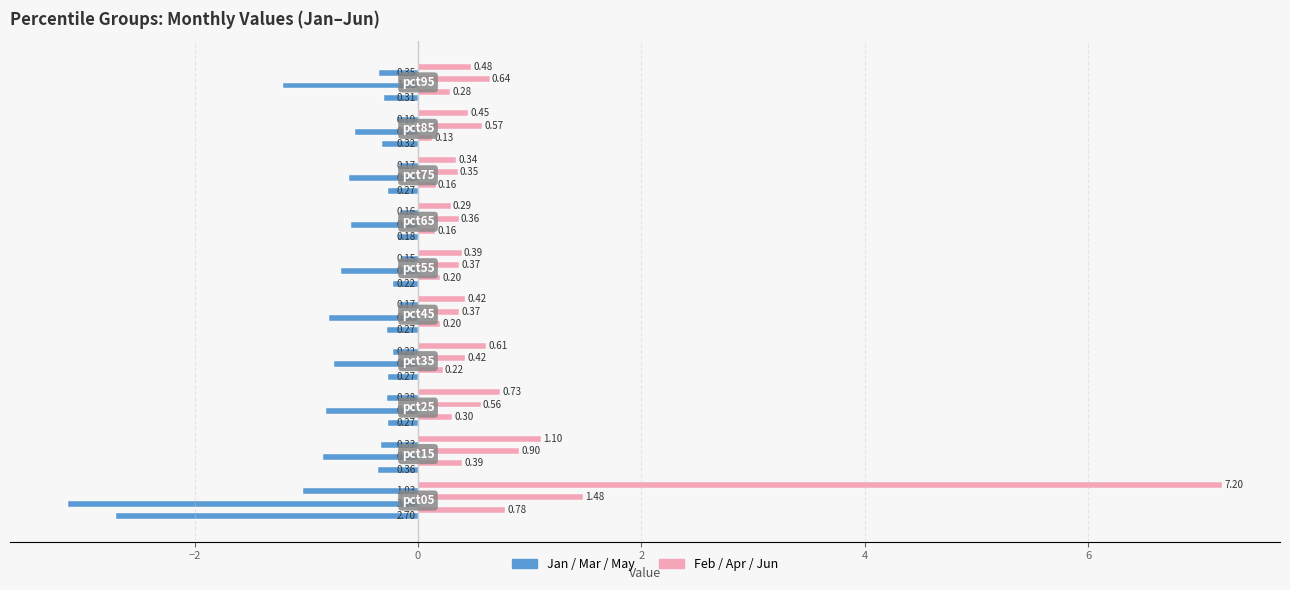

What is the maximum value shown in the chart?

7.2